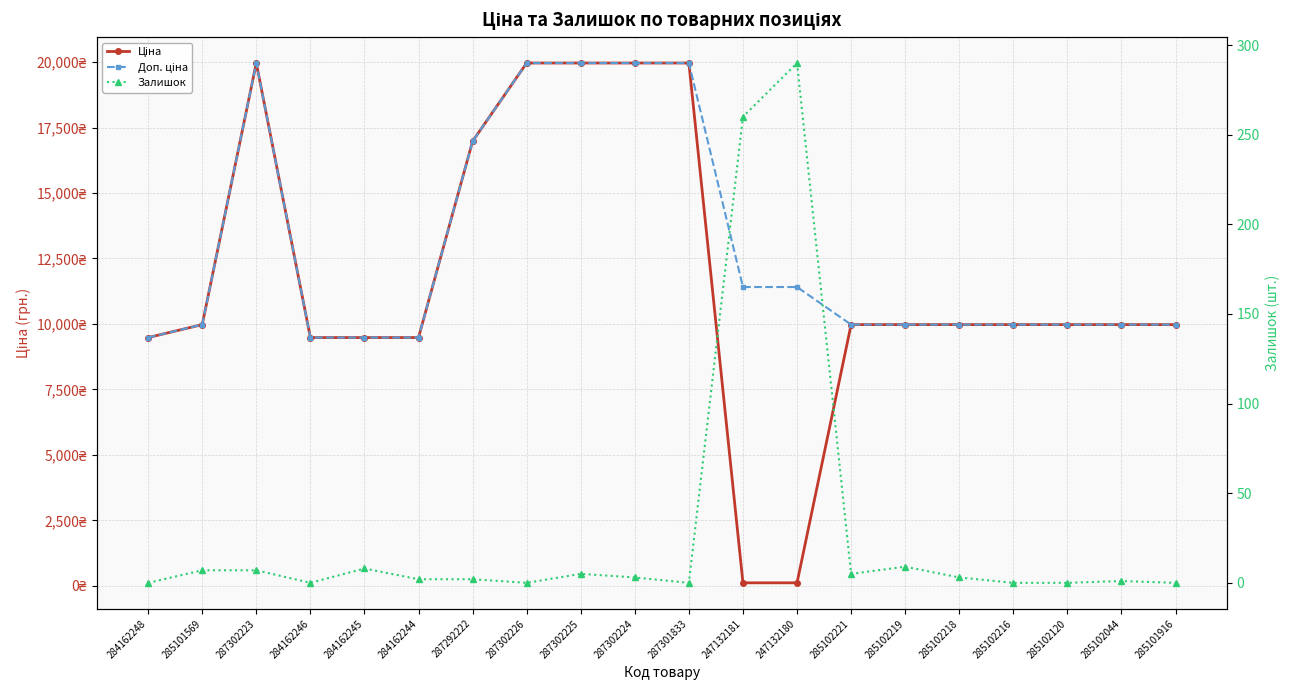

The value of Ціна at 285102044 is 9975.0. True or false?

True